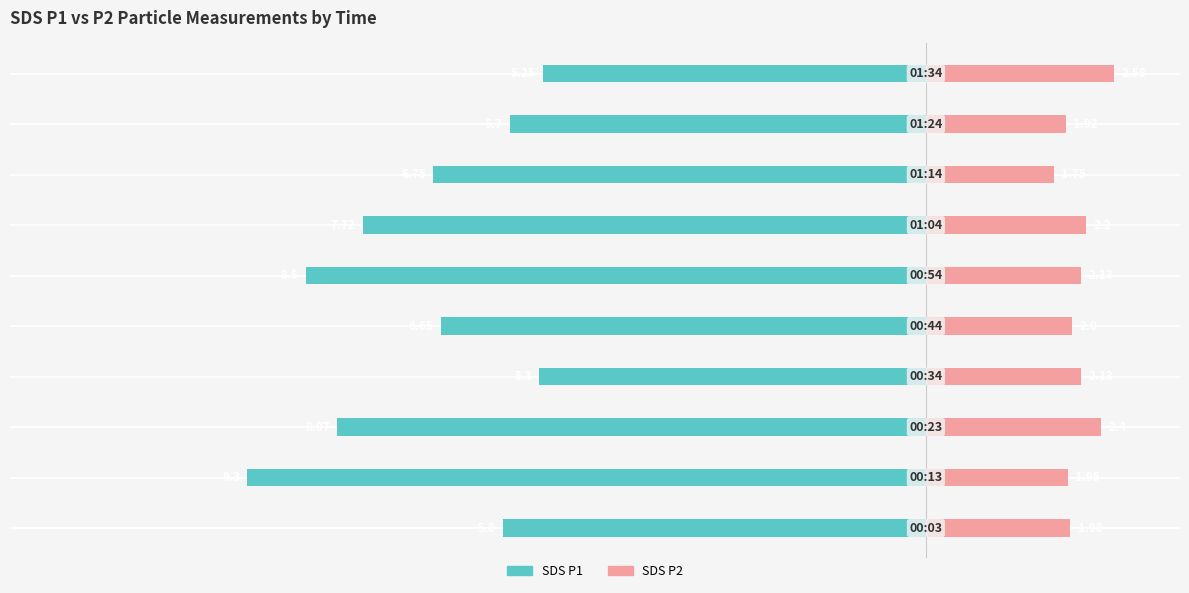

What is the approximate value of SDS_P1 at 2?

-8.1